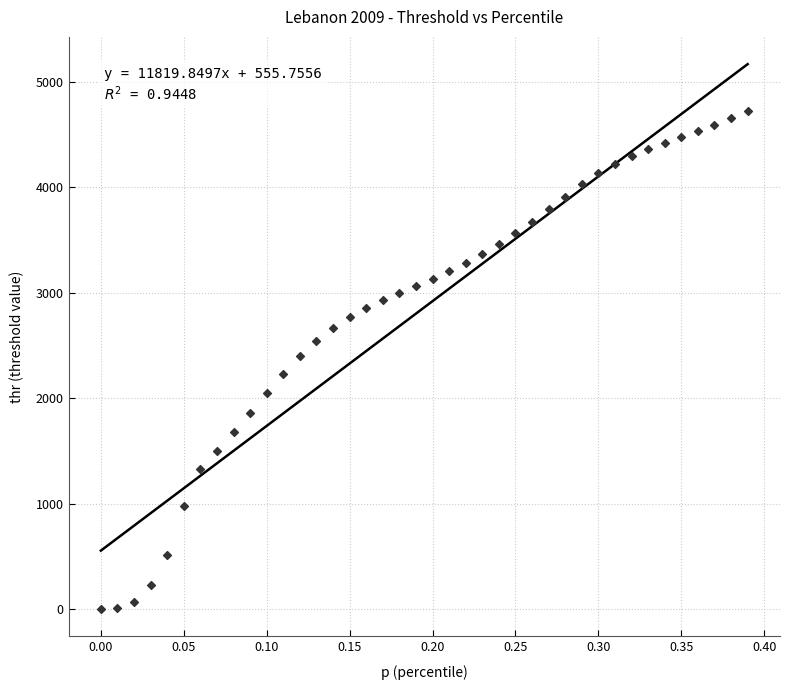

What is the range of X values (max minus min)?

0.4